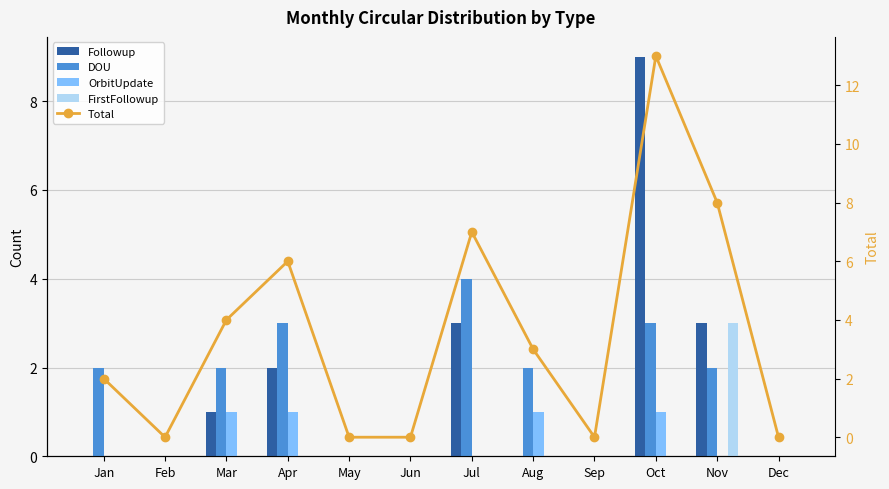

Reading left to right, list all the values displayed in this chart.

Followup: Jan=0	Feb=0	Mar=1	Apr=2	May=0	Jun=0	Jul=3	Aug=0	Sep=0	Oct=9	Nov=3	Dec=0
DOU: Jan=2	Feb=0	Mar=2	Apr=3	May=0	Jun=0	Jul=4	Aug=2	Sep=0	Oct=3	Nov=2	Dec=0
OrbitUpdate: Jan=0	Feb=0	Mar=1	Apr=1	May=0	Jun=0	Jul=0	Aug=1	Sep=0	Oct=1	Nov=0	Dec=0
FirstFollowup: Jan=0	Feb=0	Mar=0	Apr=0	May=0	Jun=0	Jul=0	Aug=0	Sep=0	Oct=0	Nov=3	Dec=0
Total: Jan=2	Feb=0	Mar=4	Apr=6	May=0	Jun=0	Jul=7	Aug=3	Sep=0	Oct=13	Nov=8	Dec=0